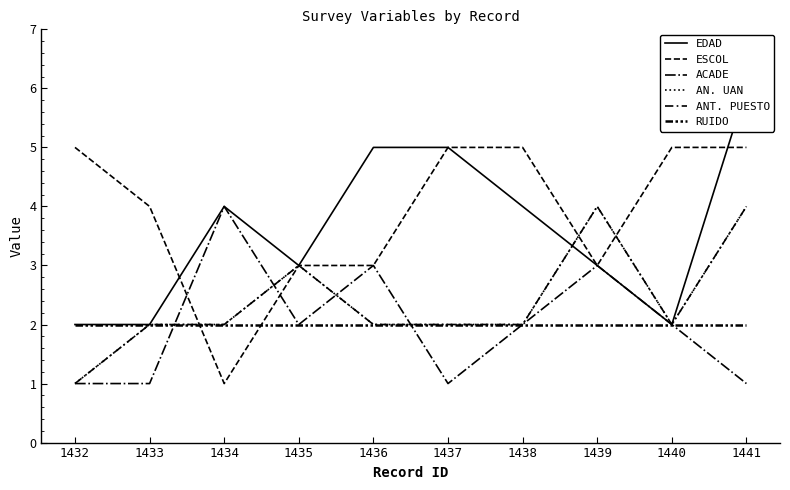

How many values in the ESCOL series are below 5?

5